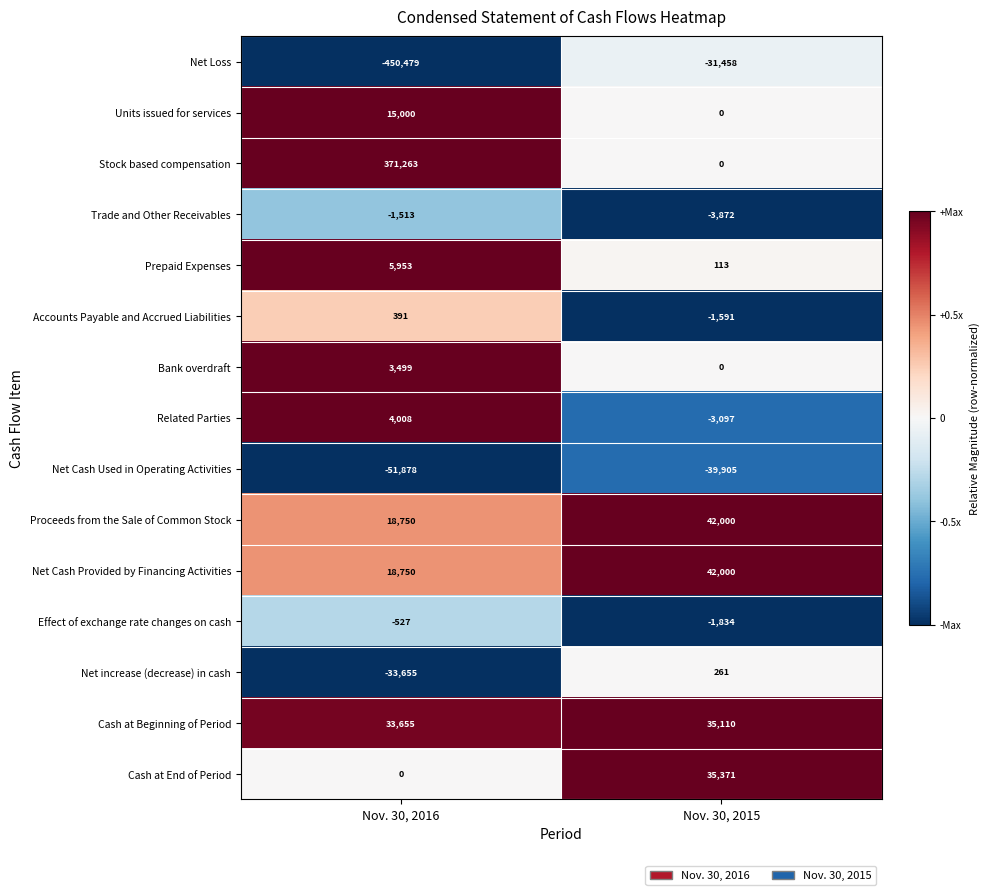

List the labels in order of Cash at Beginning of Period value, largest first.

Nov. 30, 2015, Nov. 30, 2016